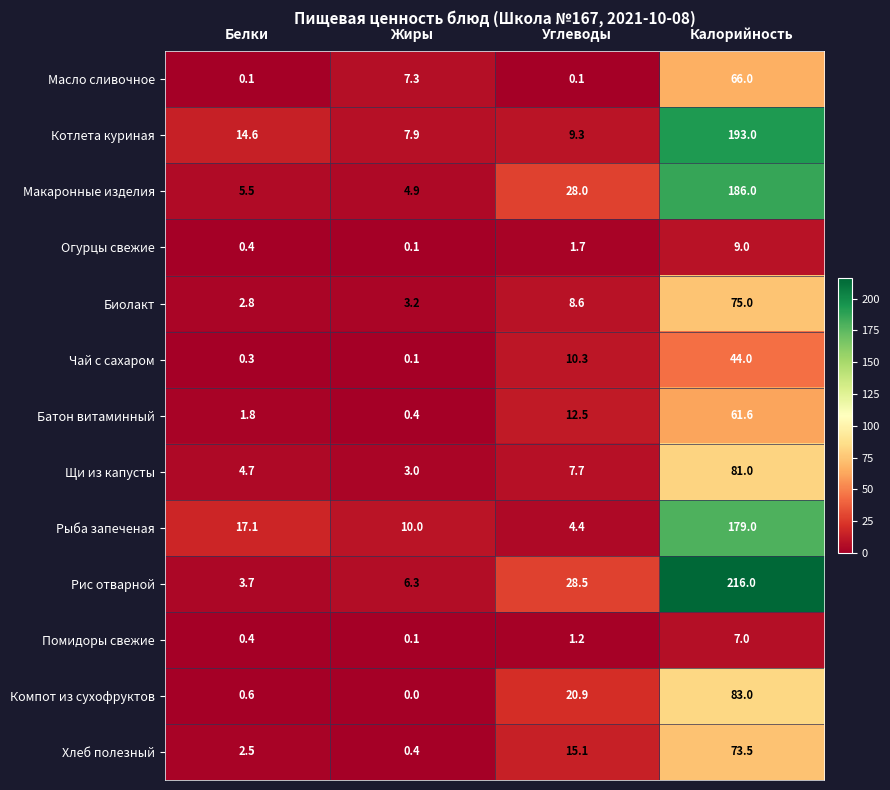

Rank the series by their maximum value, from highest to lowest.

Рис отварной, Котлета куриная, Макаронные изделия, Рыба запеченая, Компот из сухофруктов, Щи из капусты, Биолакт, Хлеб полезный, Масло сливочное, Батон витаминный, Чай с сахаром, Огурцы свежие, Помидоры свежие